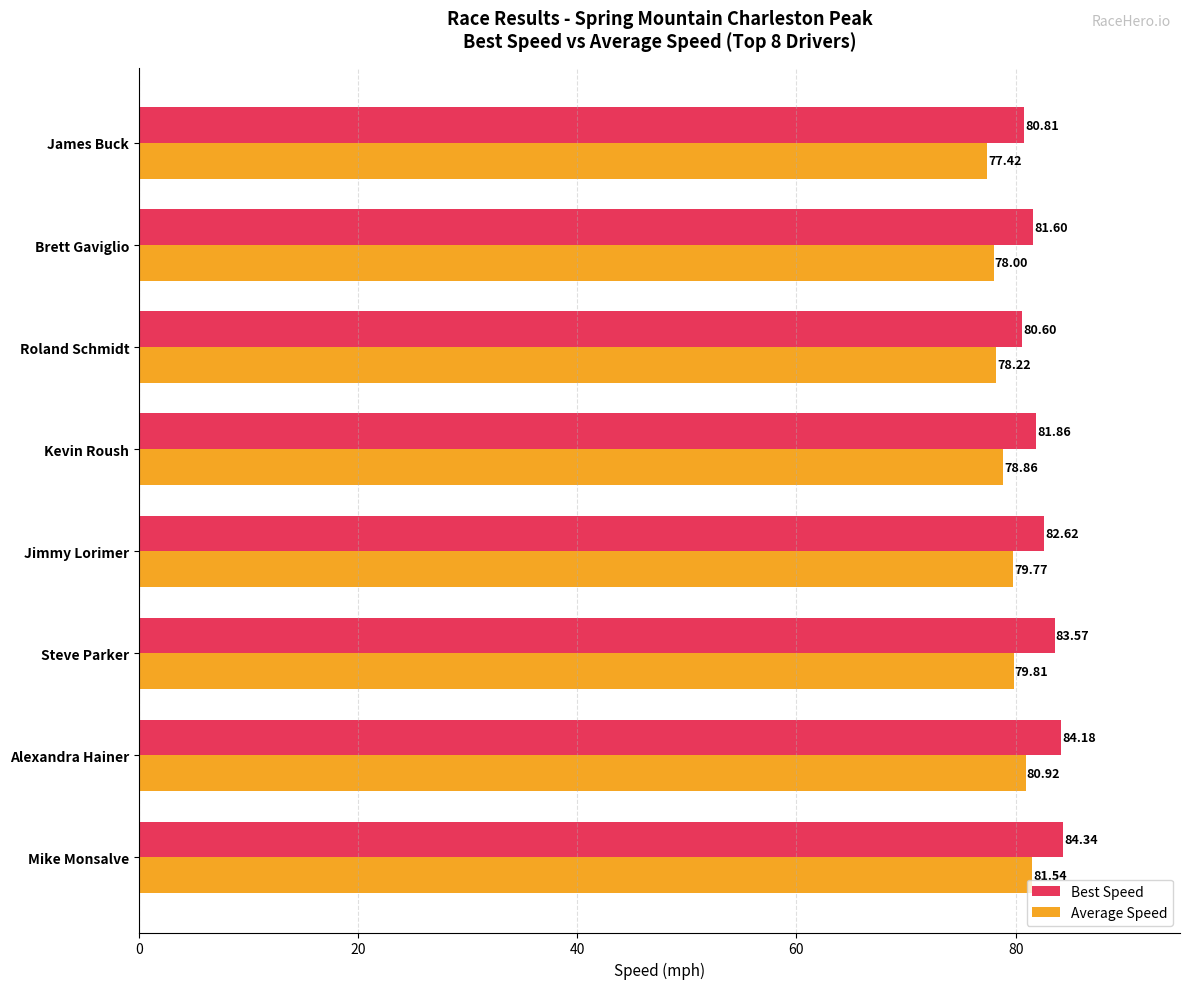

What is the sum of all Best Speed values?

659.6